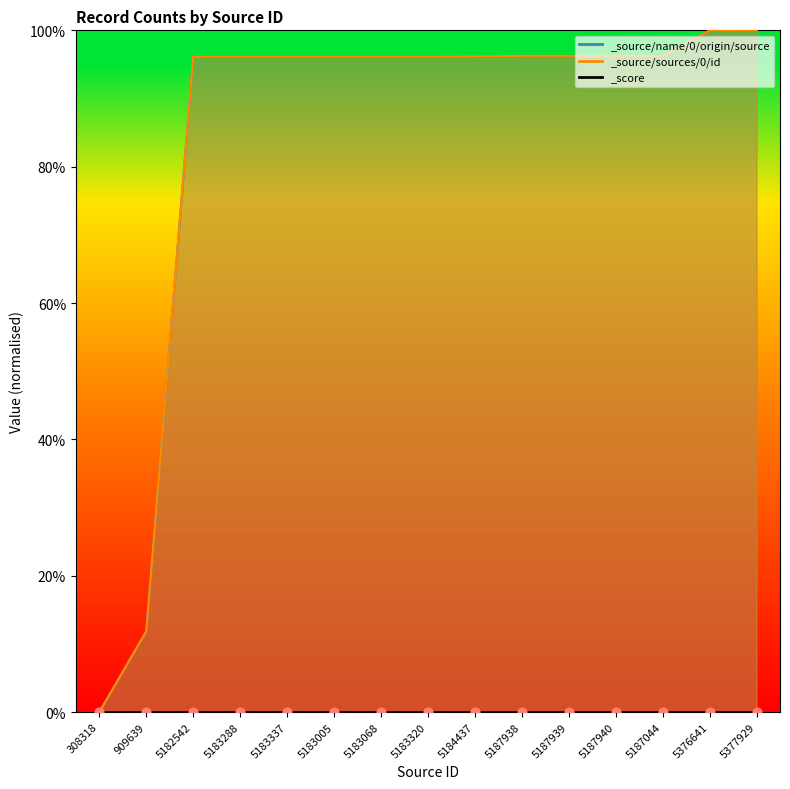

At which category is the sum across all series the highest?

5377929